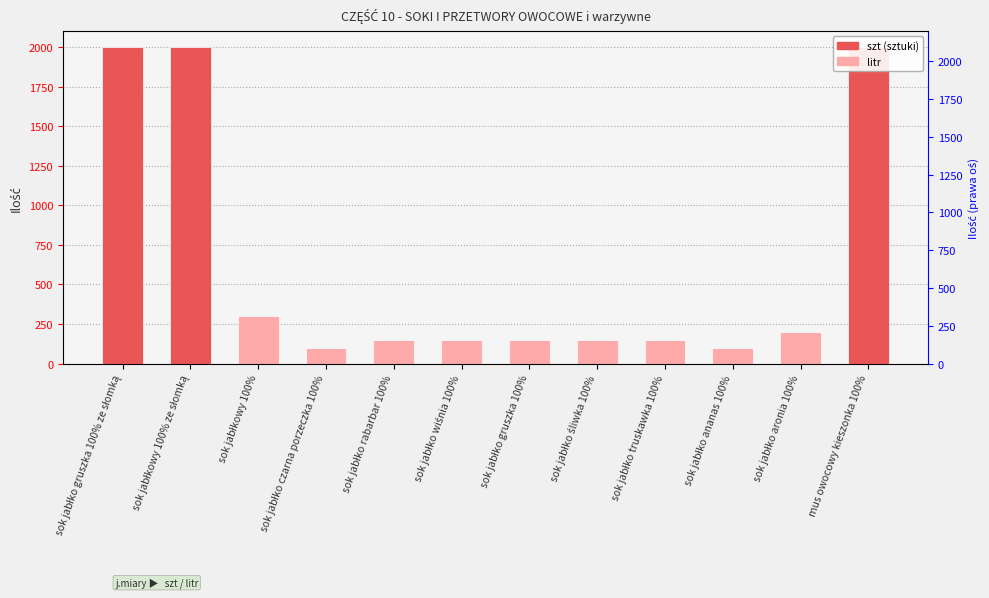

List the labels in order of value, largest first.

sok jabłko gruszka 100% ze słomką, sok jabłkowy 100% ze słomką, mus owocowy kieszonka 100%, sok jabłkowy 100%, sok jabłko aronia 100%, sok jabłko rabarbar 100%, sok jabłko wiśnia 100%, sok jabłko gruszka 100%, sok jabłko śliwka 100%, sok jabłko truskawka 100%, sok jabłko czarna porzeczka 100%, sok jabłko ananas 100%